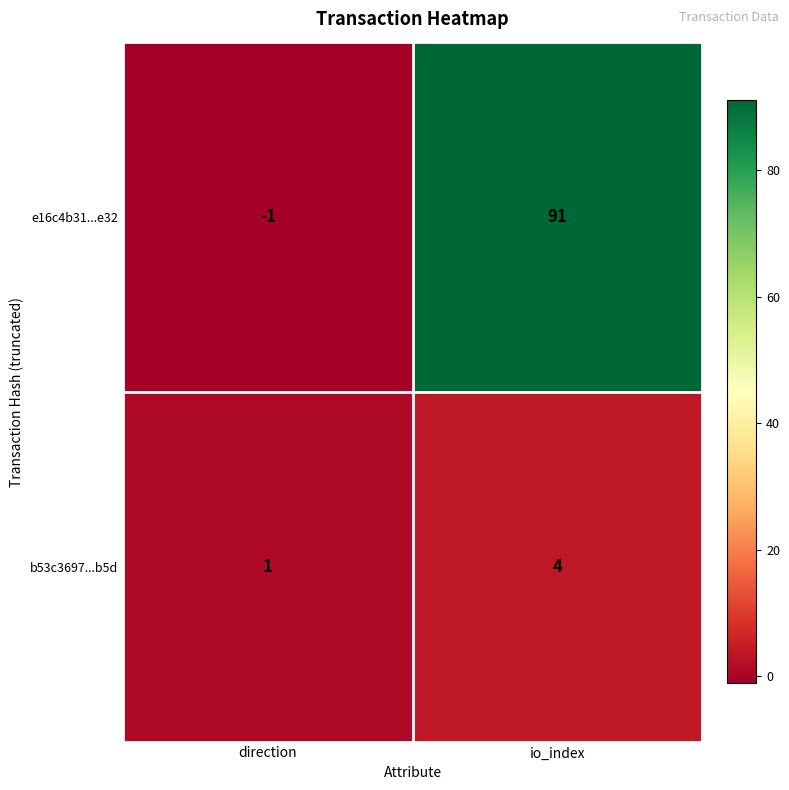

Reading right to left, what are all the values shown in this chart?

e16c4b31...e32: 91	-1
b53c3697...b5d: 4	1